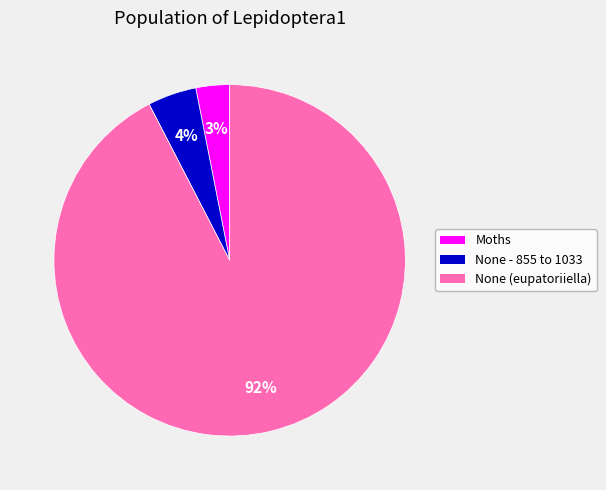

Which slice is the largest?

None (eupatoriiella)